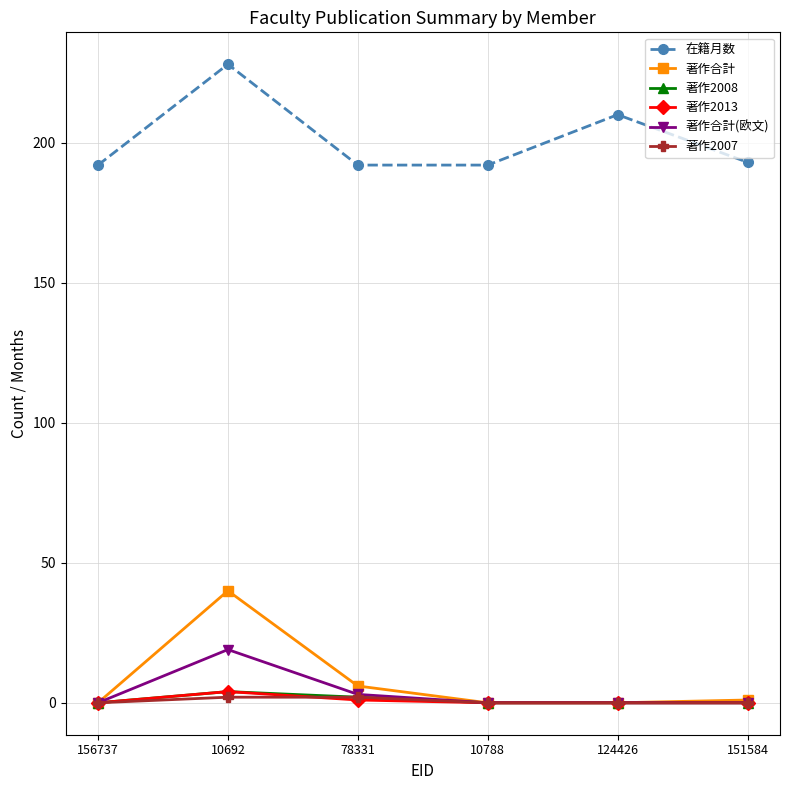

What is the average value of the 著作2008 series?

1